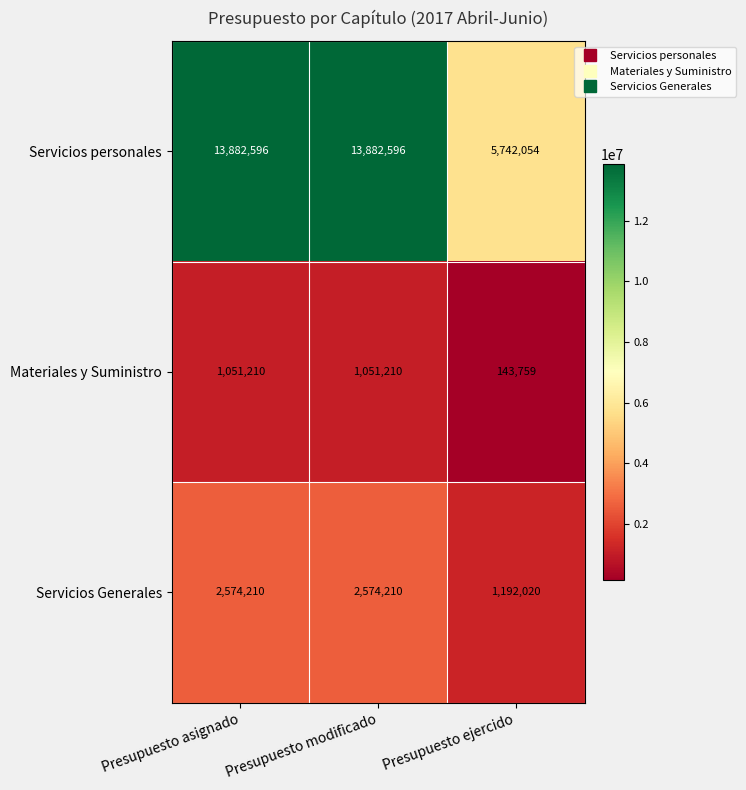

Which category has the lowest value across all series?

Presupuesto ejercido